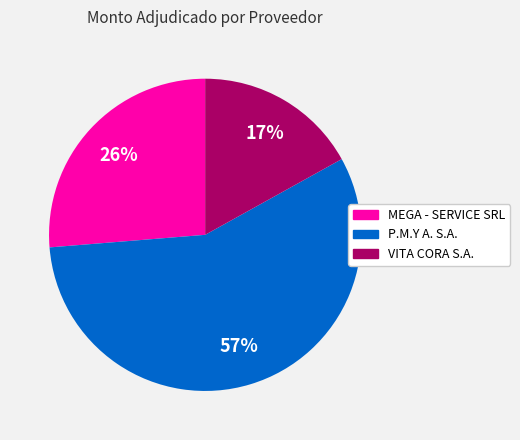

Rank the categories by value from highest to lowest.

P.M.Y A. S.A., MEGA - SERVICE SRL, VITA CORA S.A.